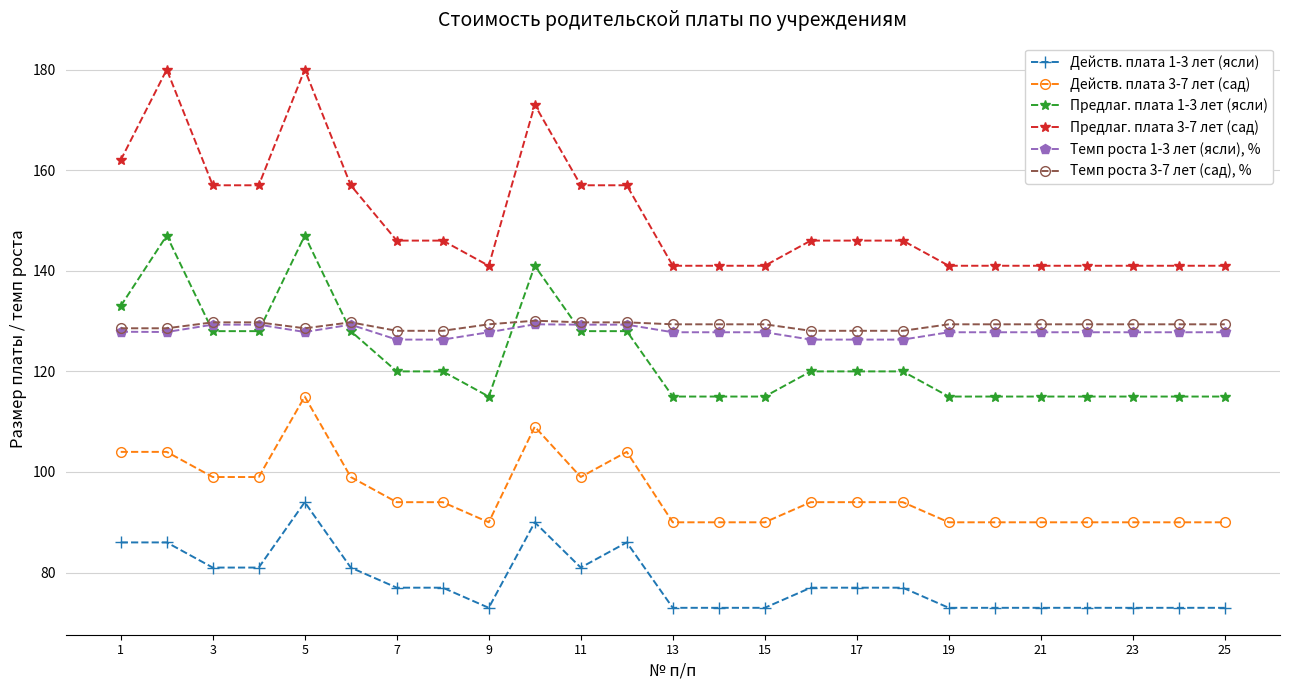

Which series has the largest total across all categories?

Предлаг. плата 3-7 лет (сад)